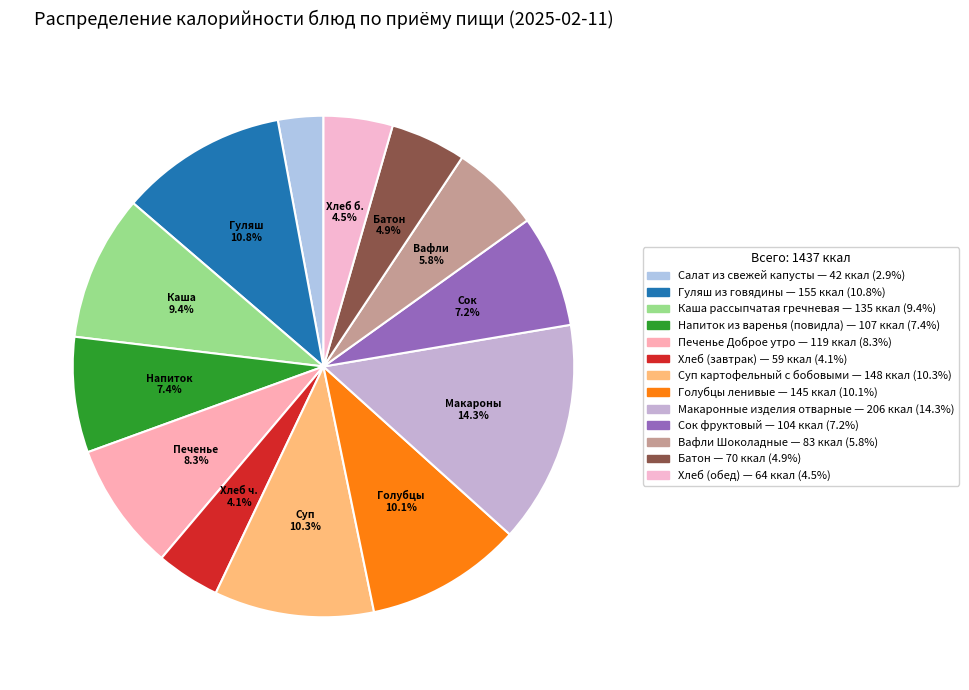

What is the ratio of the value at Каша рассыпчатая гречневая to the value at Батон?

1.9